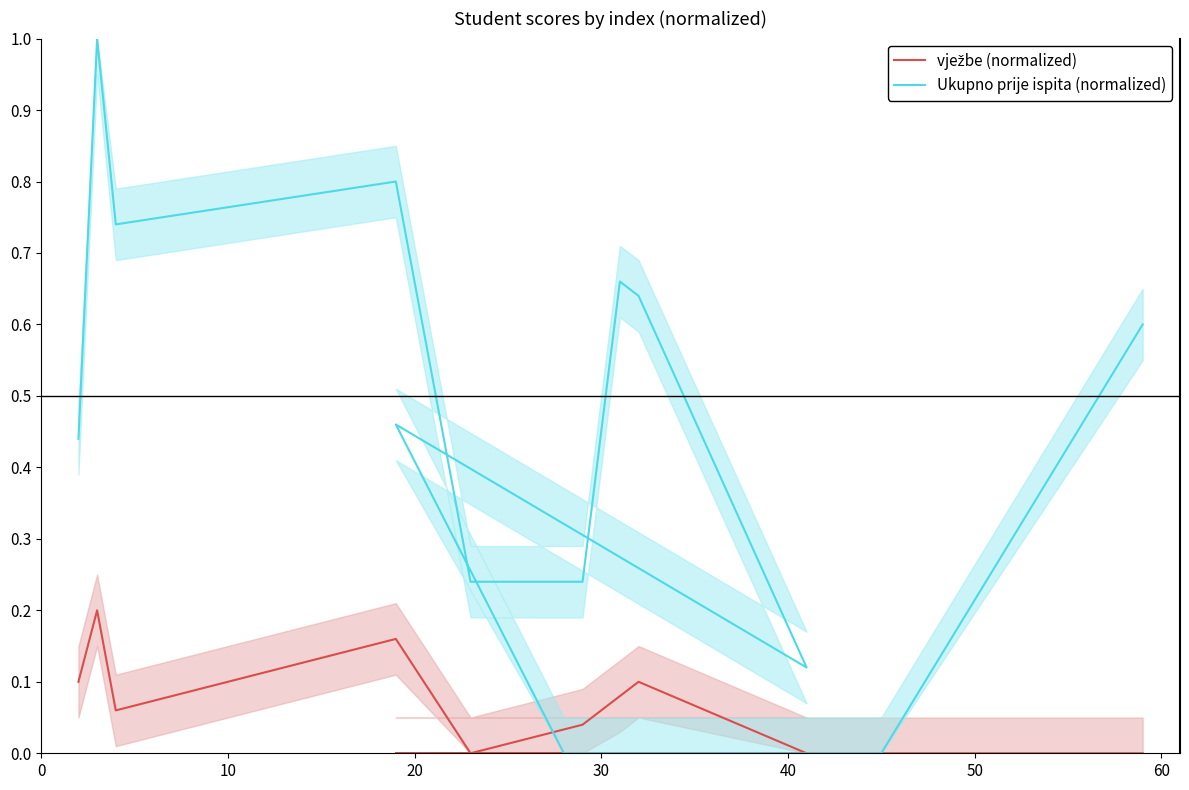

True or false: vježbe (normalized) and Ukupno prije ispita (normalized) intersect in this chart.

False